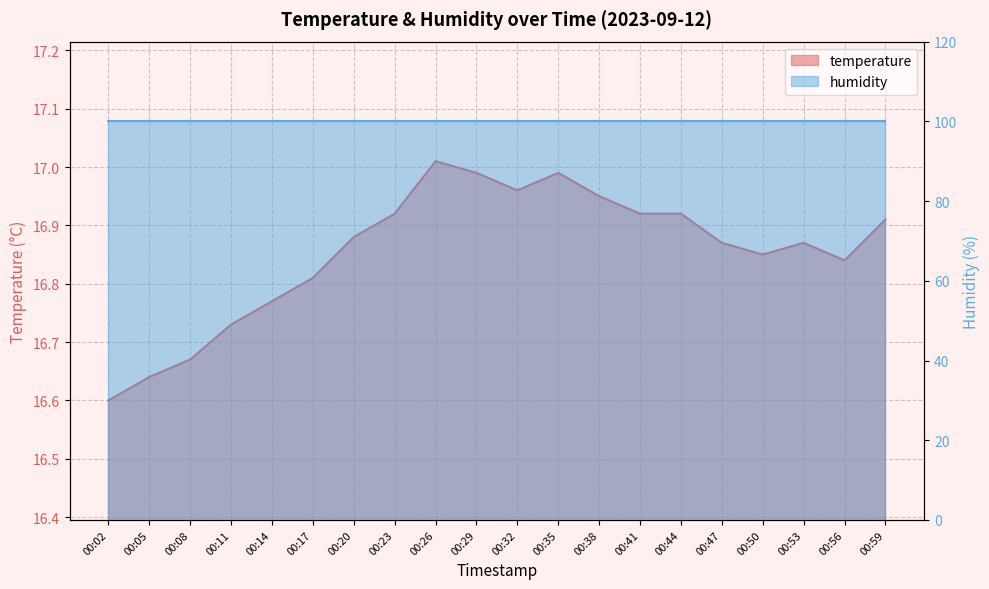

Which has a higher value, 00:17 or 00:23?

00:23